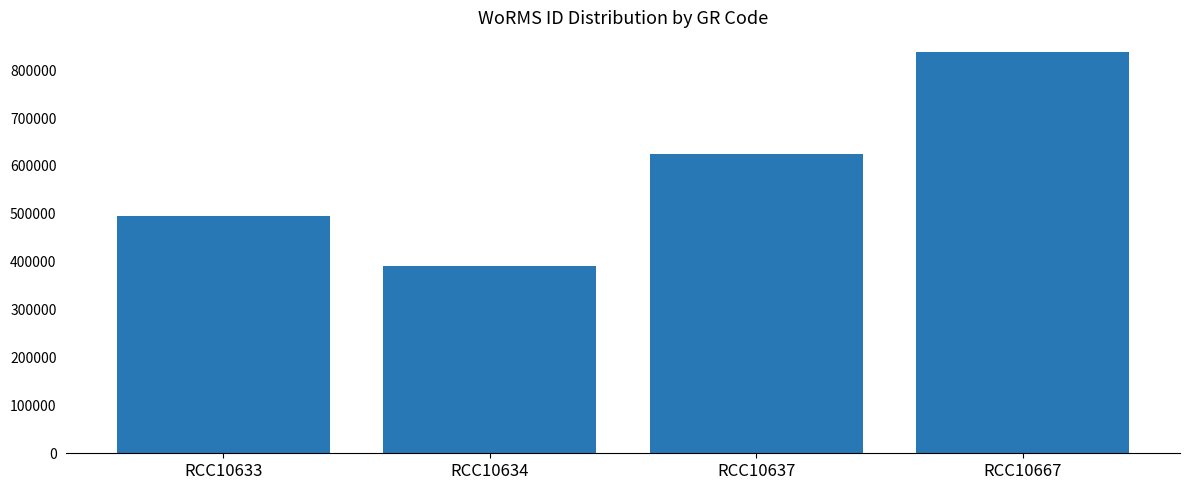

What is the average value?

587225